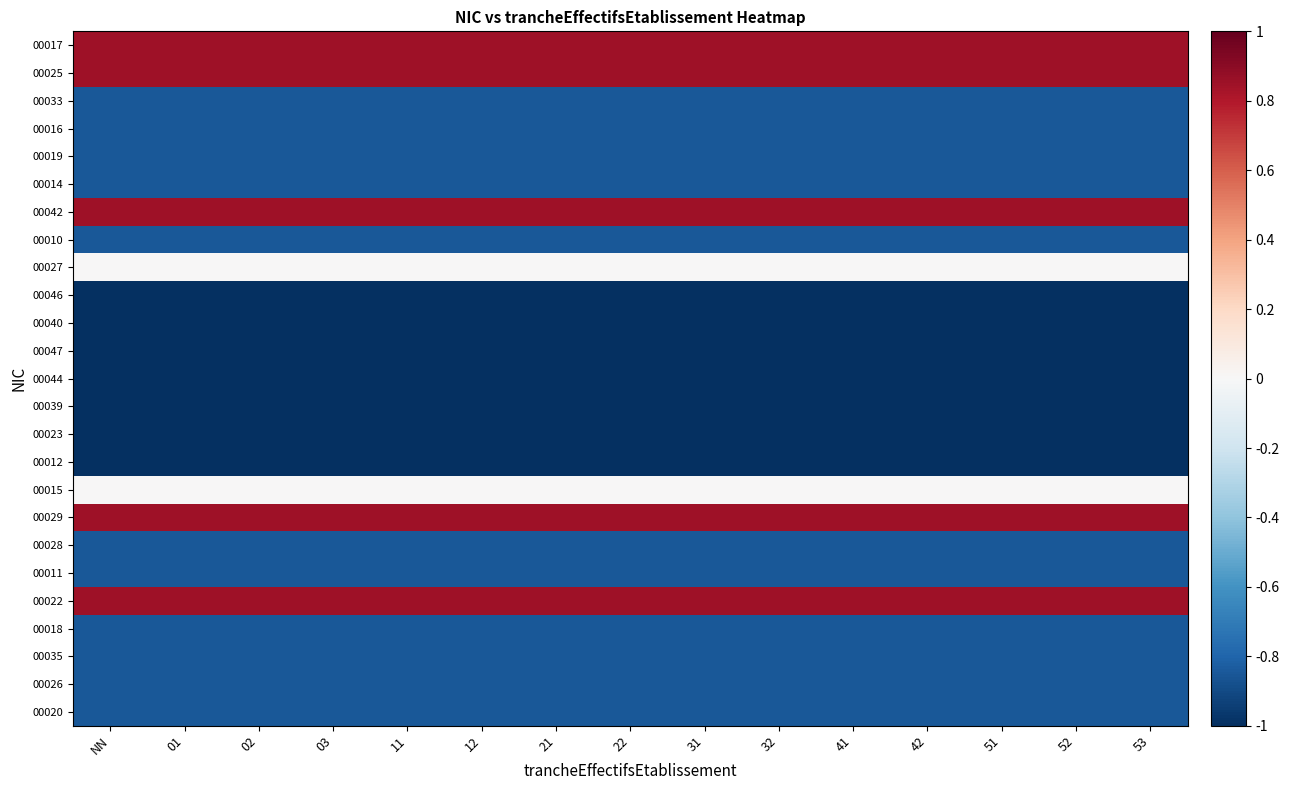

Which has a higher value, 31 or 51?

31